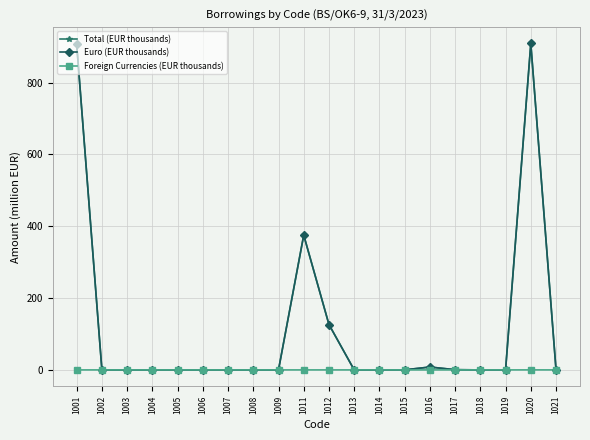

Read the Euro (EUR thousands) value at 1012.

126.4